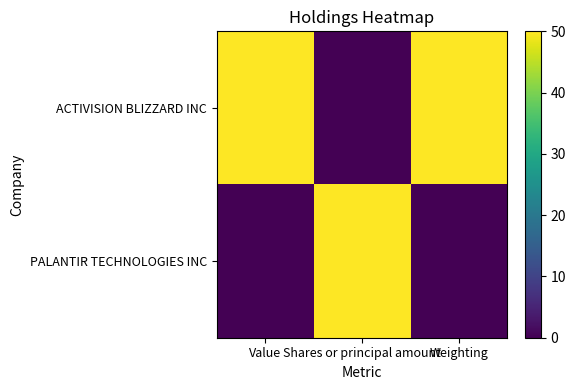

At Weighting, list the series in order from smallest to largest.

PALANTIR TECHNOLOGIES INC, ACTIVISION BLIZZARD INC